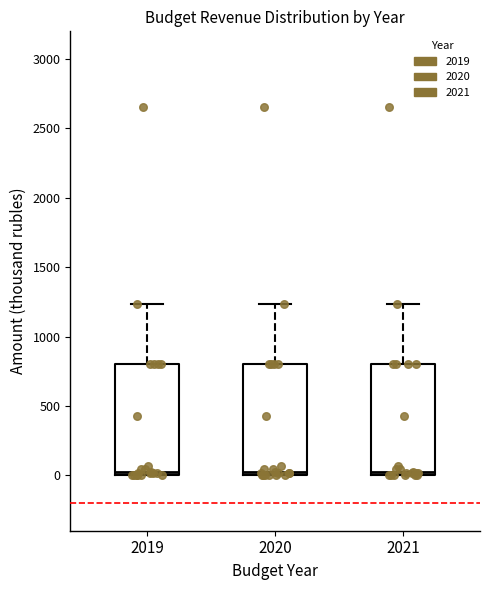

Reading left to right, read every box against the y-axis: the position of its median line, the range the box covers, and the ends of its whiskers. The values are not printed on the chart, so give them approximately, as read against the axis.

2019: median 0 (just above the box's lower edge), box 0 to 800, whiskers 0 to 1250
2020: median 0 (just above the box's lower edge), box 0 to 800, whiskers 0 to 1250
2021: median 0 (just above the box's lower edge), box 0 to 800, whiskers 0 to 1250